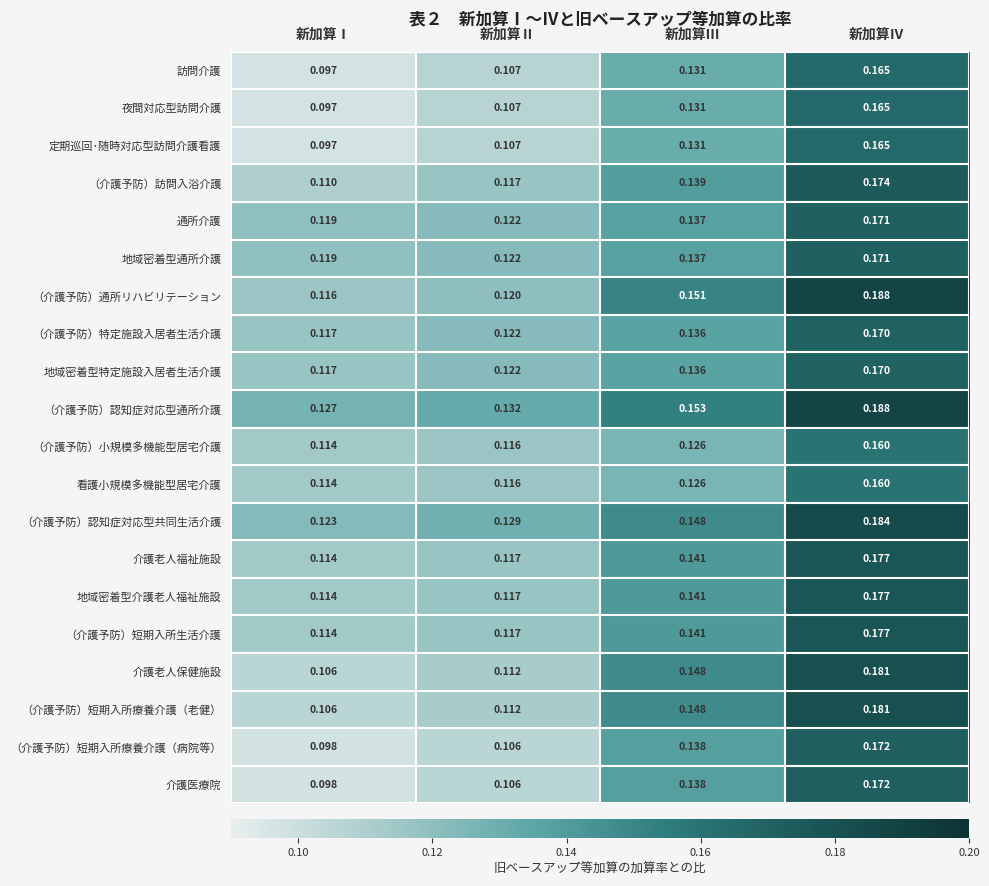

Rank the categories by （介護予防）短期入所療養介護（病院等） value from lowest to highest.

新加算Ⅰ, 新加算Ⅱ, 新加算Ⅲ, 新加算Ⅳ